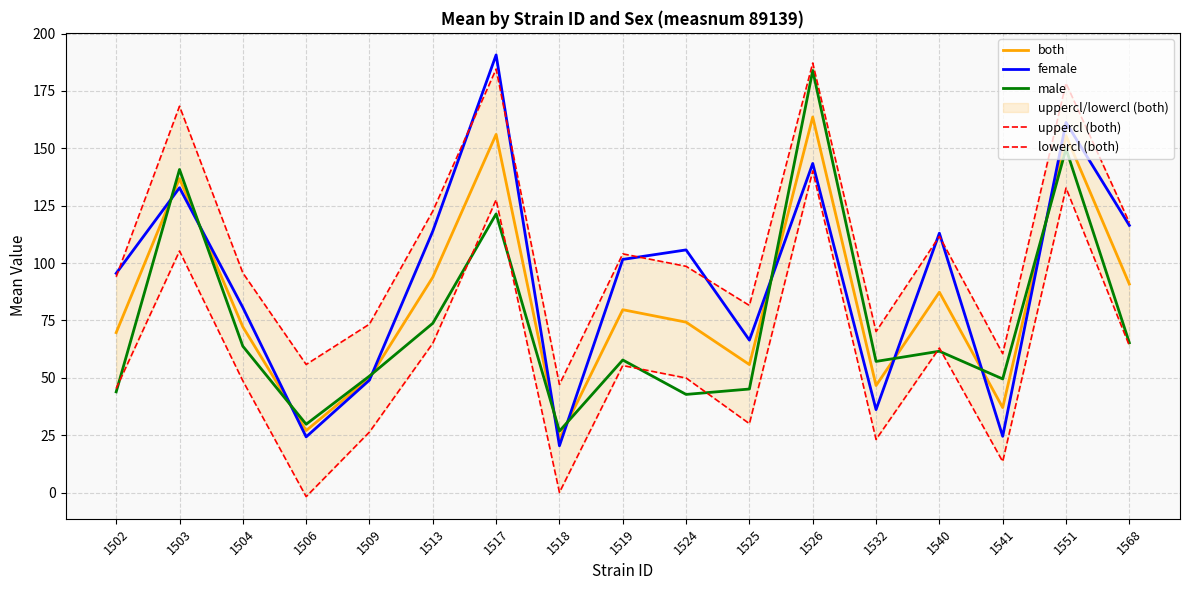

At which category does the chart reach its peak across all series?

1517